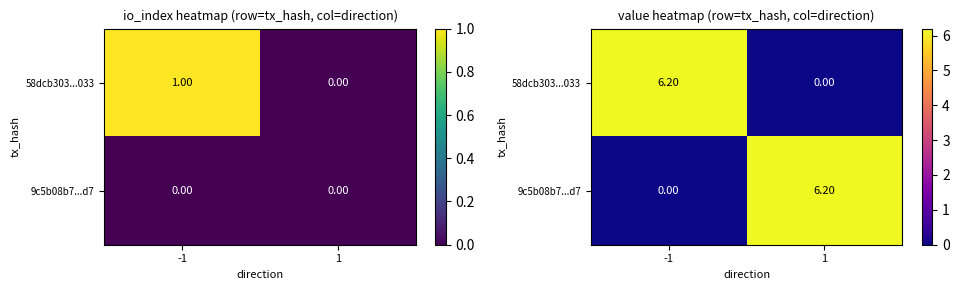

What is the sum of the 58dcb303...033 values at -1 and 1?

6.2